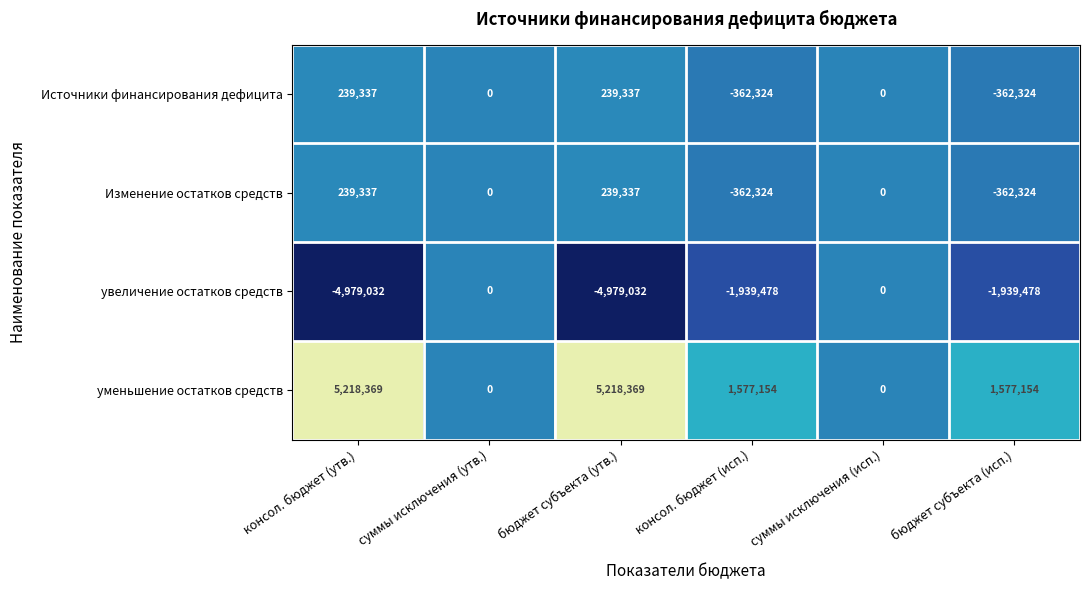

What is the smallest value displayed?

-4979032